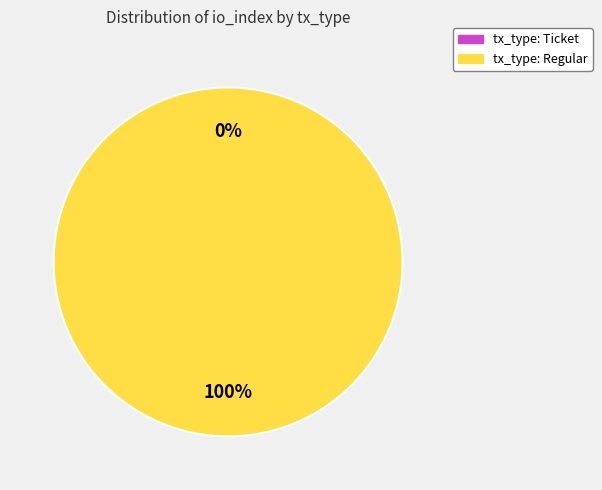

Is there a majority slice in this chart?

Yes